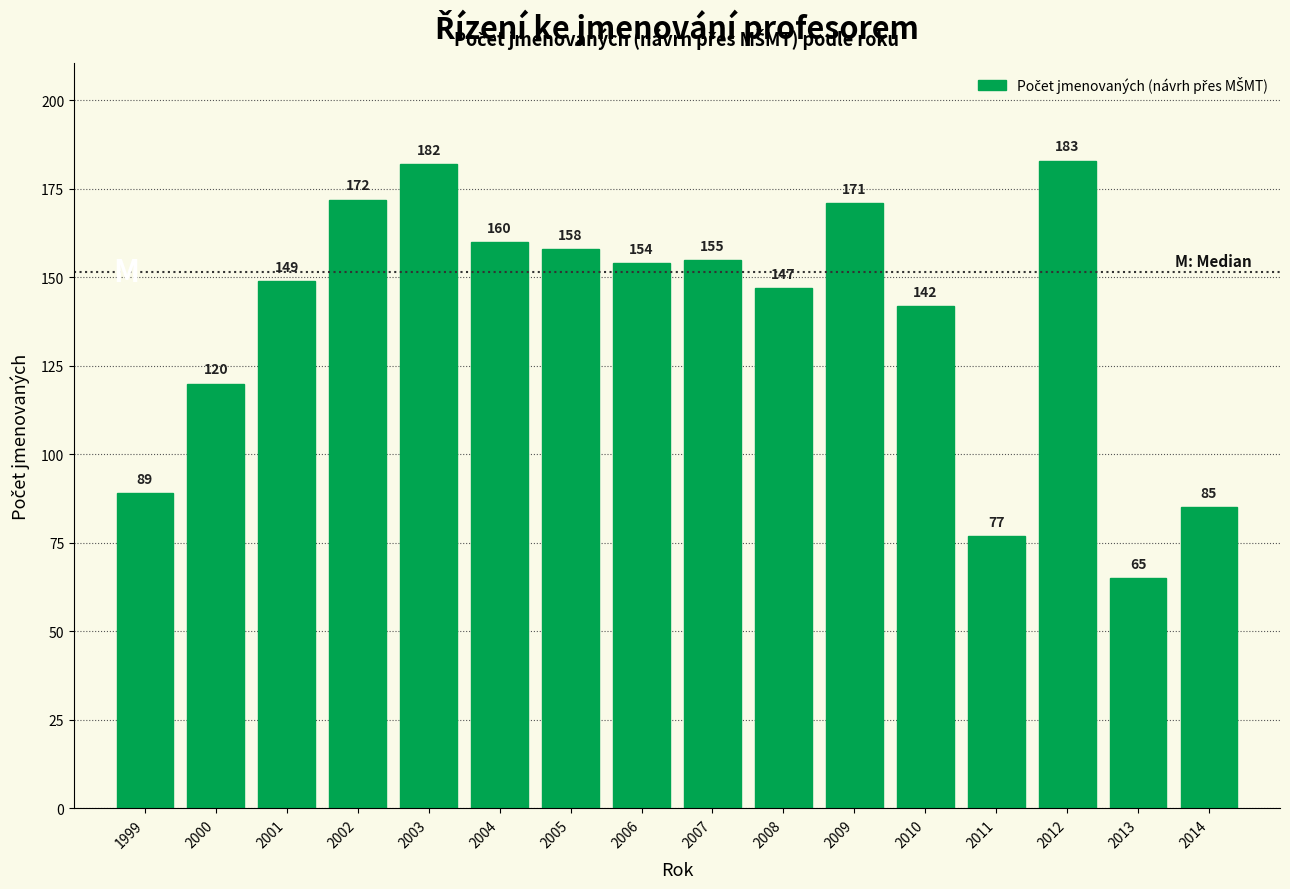

Reading left to right, extract all data points from this chart.

1999=89	2000=120	2001=149	2002=172	2003=182	2004=160	2005=158	2006=154	2007=155	2008=147	2009=171	2010=142	2011=77	2012=183	2013=65	2014=85